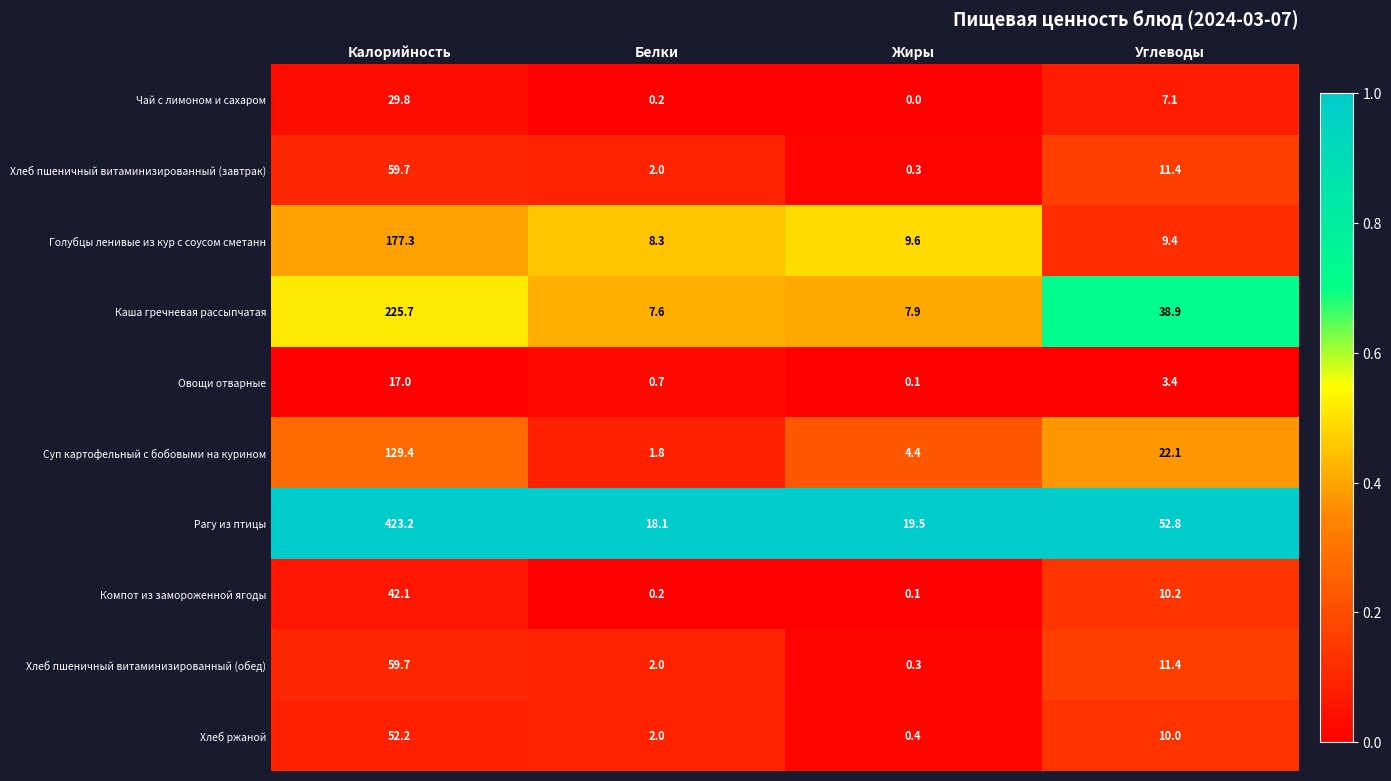

Rank the categories by Чай с лимоном и сахаром value from highest to lowest.

Калорийность, Углеводы, Белки, Жиры